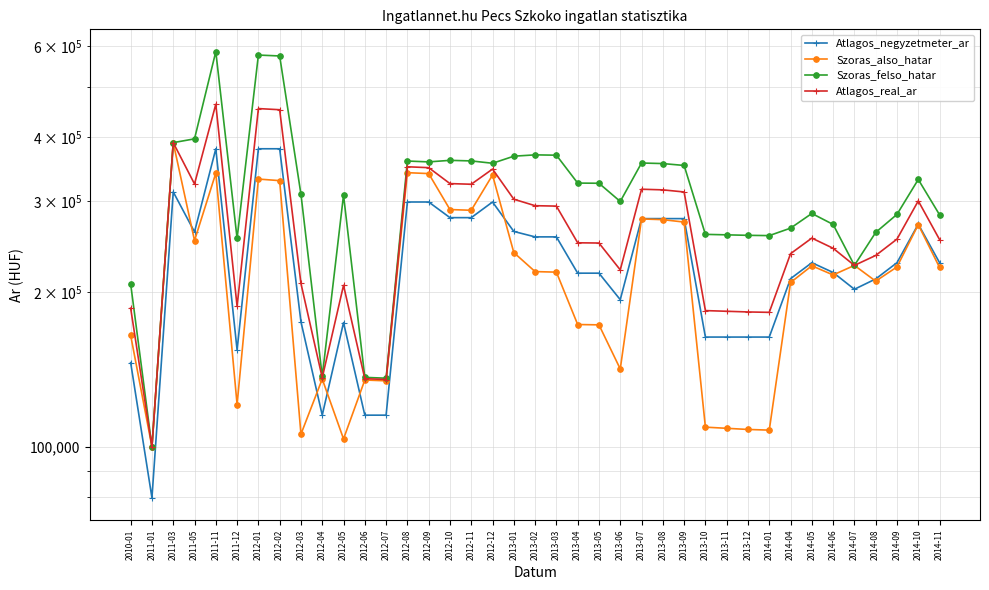

List the series in order of their peak value, lowest first.

Atlagos_negyzetmeter_ar, Szoras_also_hatar, Atlagos_real_ar, Szoras_felso_hatar